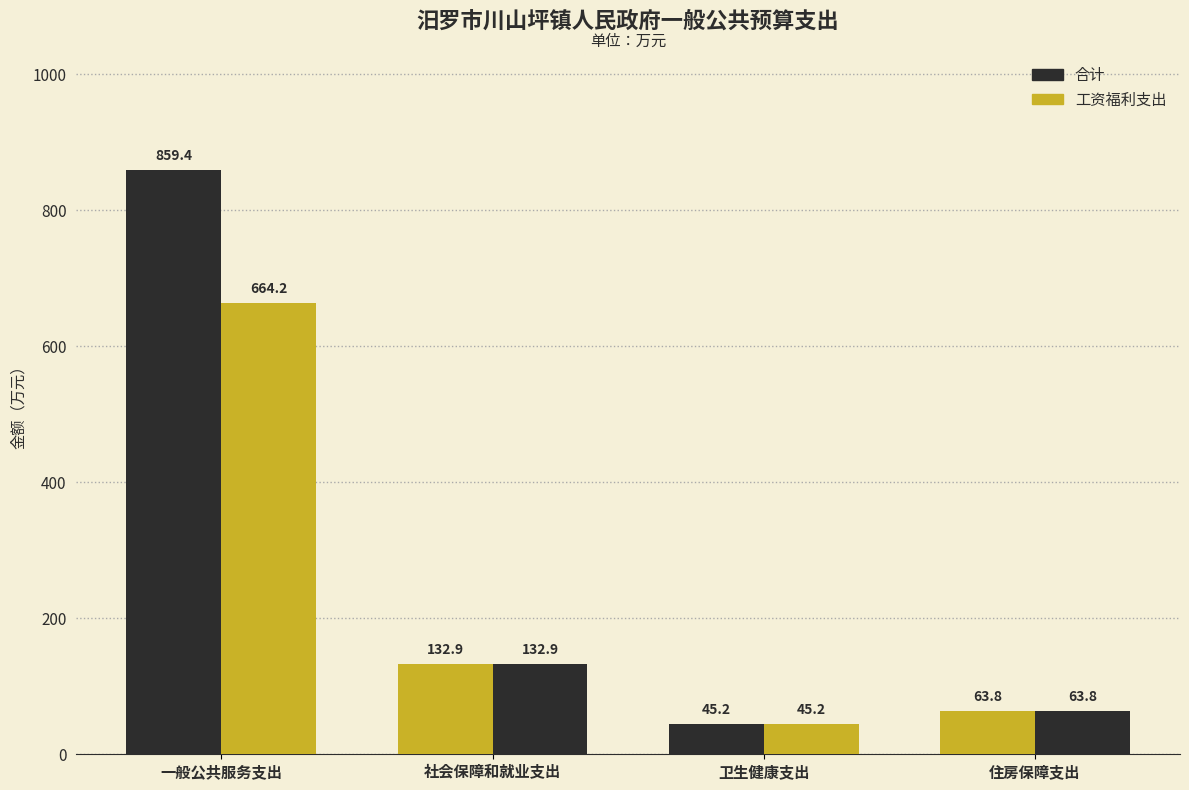

Where does the 合计 series first go above 132?

一般公共服务支出